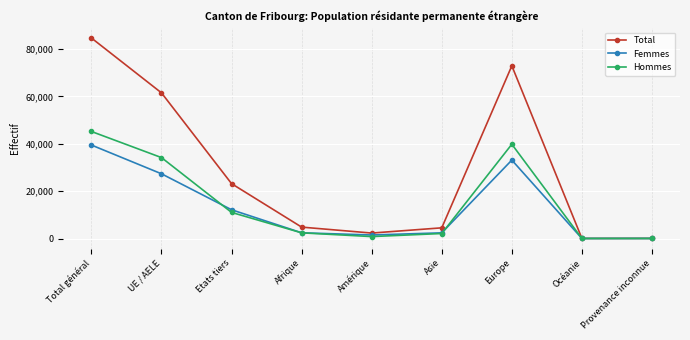

At which category does Total reach its first local peak?

Europe